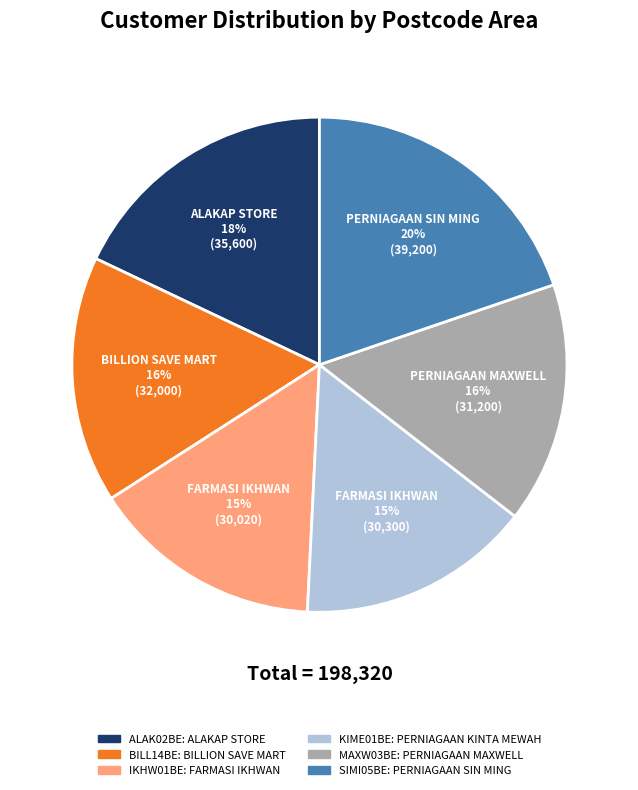

To the nearest percent, what is the difference between the largest and smallest slice percentages?

5%